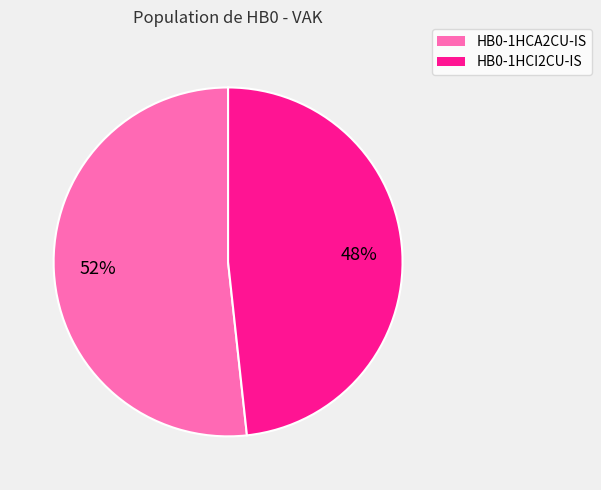

Combined, do HB0-1HCA2CU-IS and HB0-1HCI2CU-IS account for over 50%?

Yes